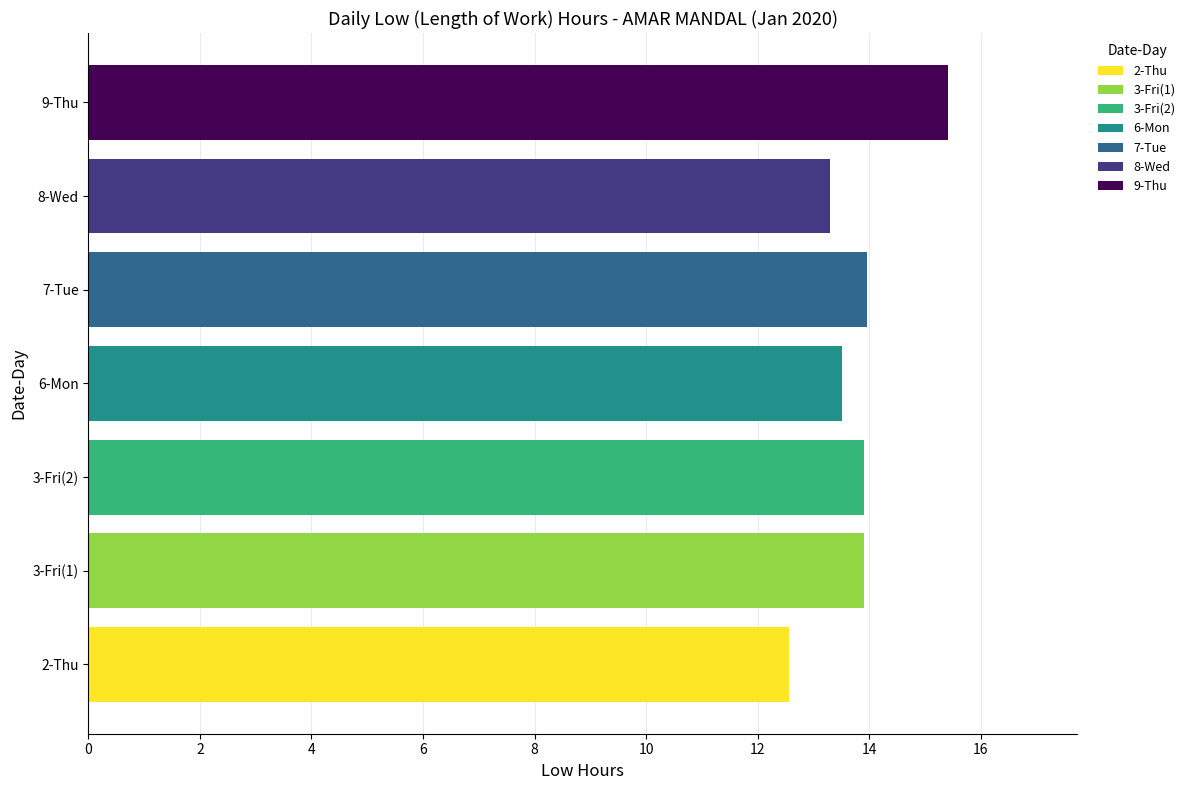

Count the number of data series in this chart.

1